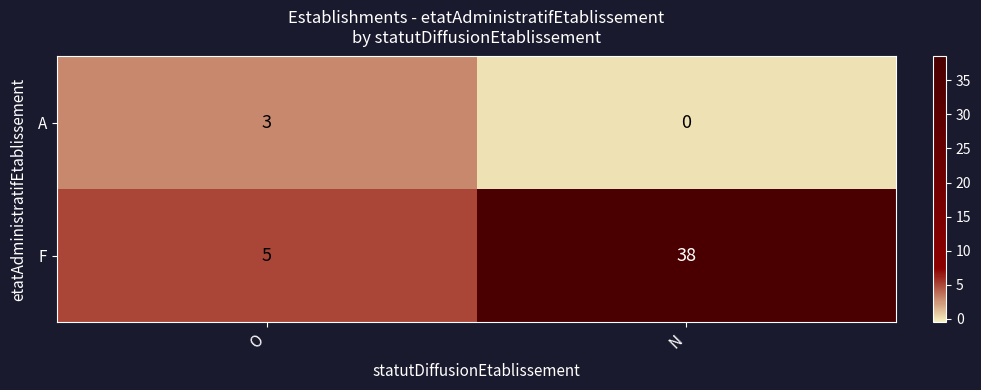

Which series changed the most between O and N?

F